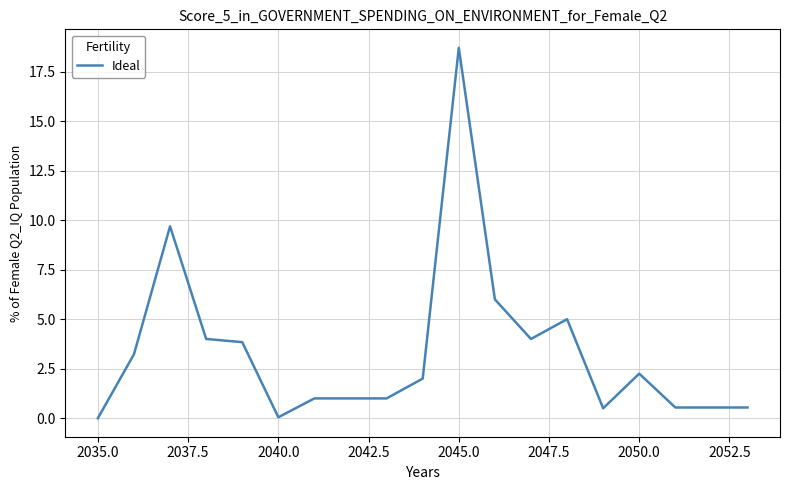

What is the greatest value displayed?

18.7